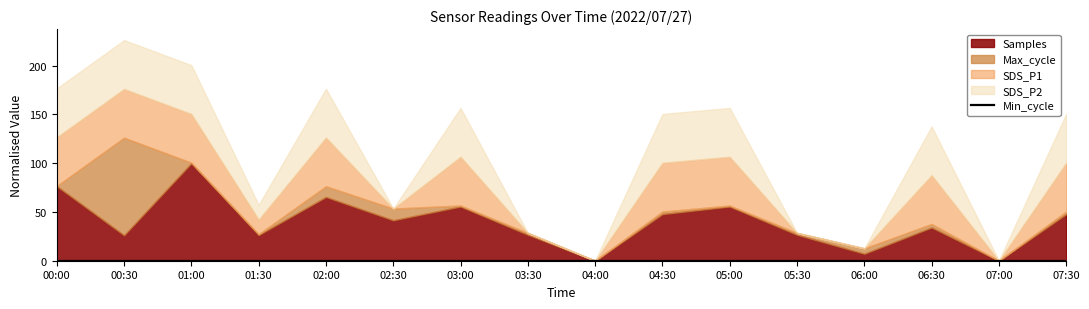

What position from the right is 05:00?

6